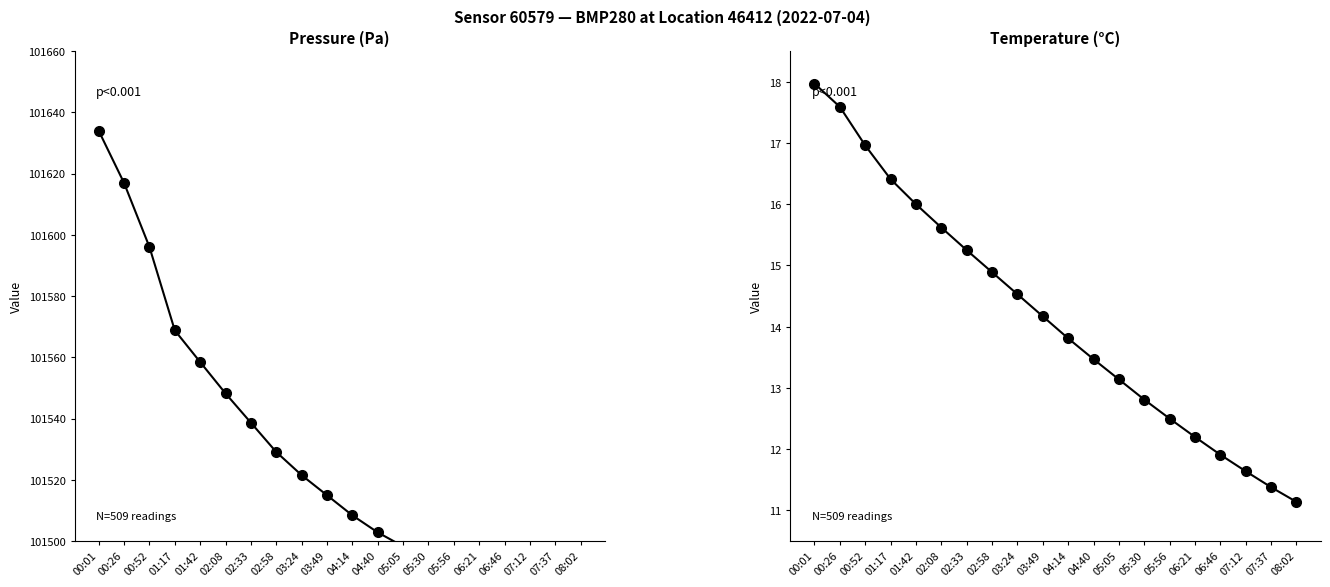

True or false: pressure has more than 1 points higher than both neighbors.

False